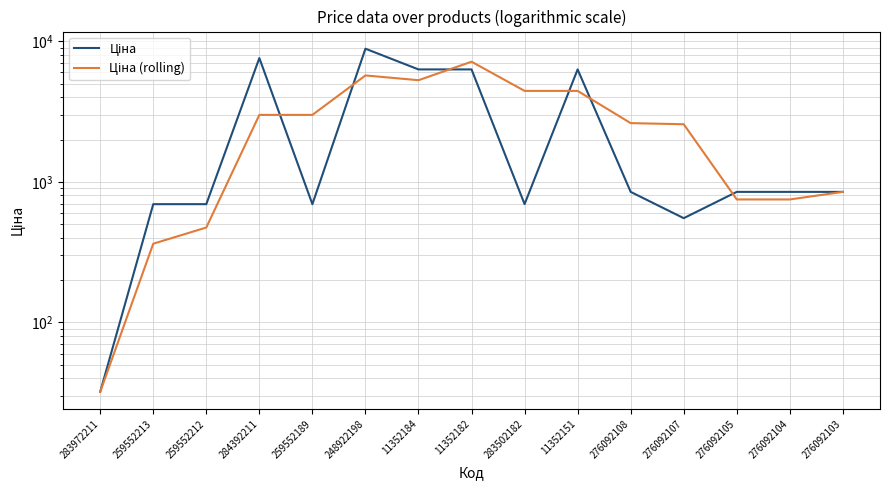

What position from the left is 283502182?

9